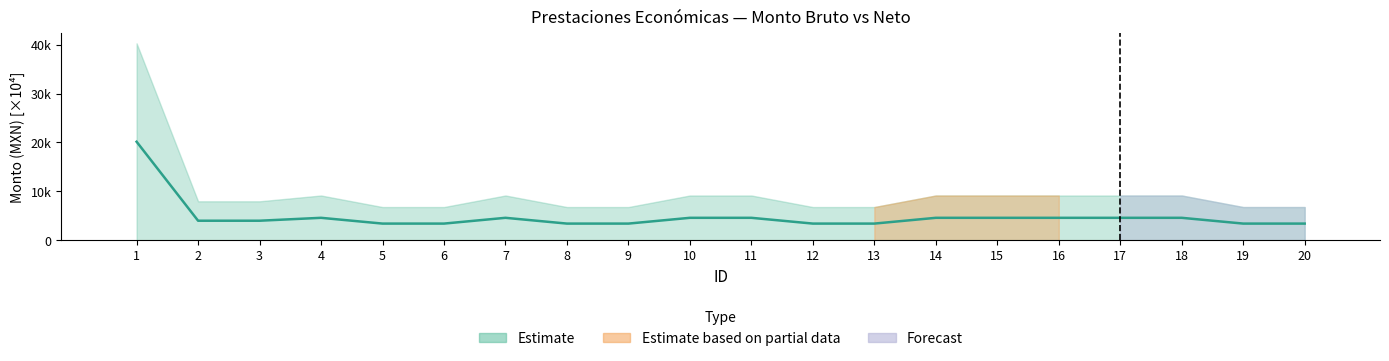

Reading right to left, list all the values displayed in this chart.

20=6778.0	19=6778.0	18=9143.5	17=9143.5	16=9143.5	15=9143.5	14=9143.5	13=6778.0	12=6778.0	11=9143.5	10=9143.5	9=6778.0	8=6778.0	7=9143.5	6=6778.0	5=6778.0	4=9143.5	3=7953.5	2=7953.5	1=40309.0